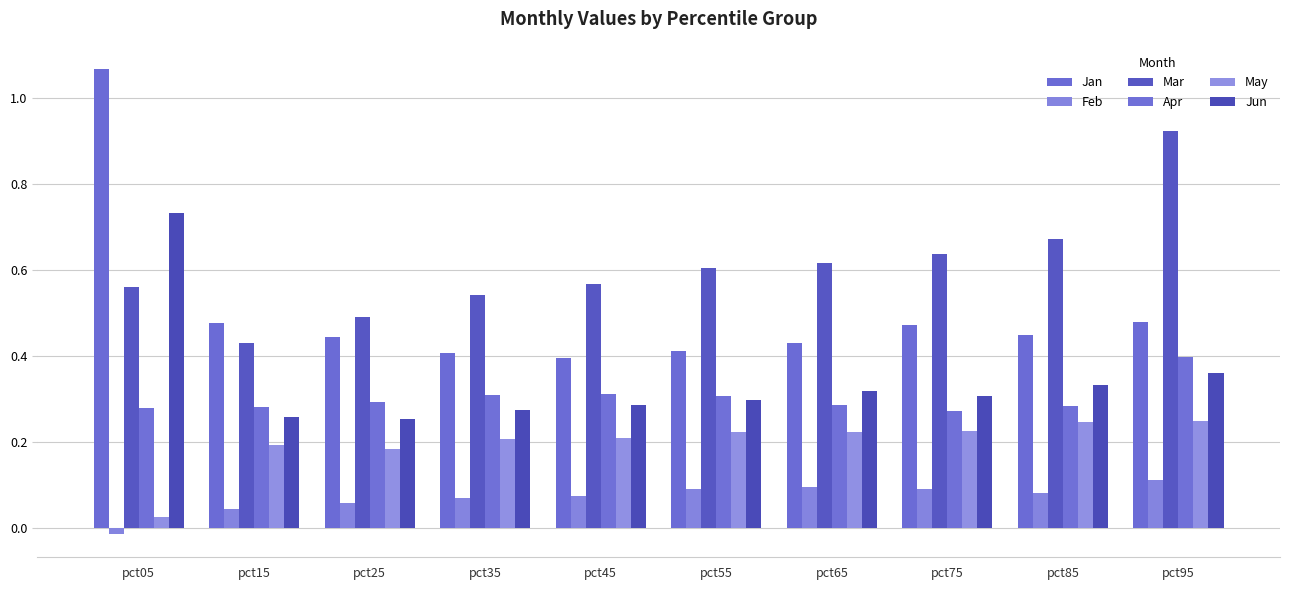

What is the lowest value of the Jan series?

0.4